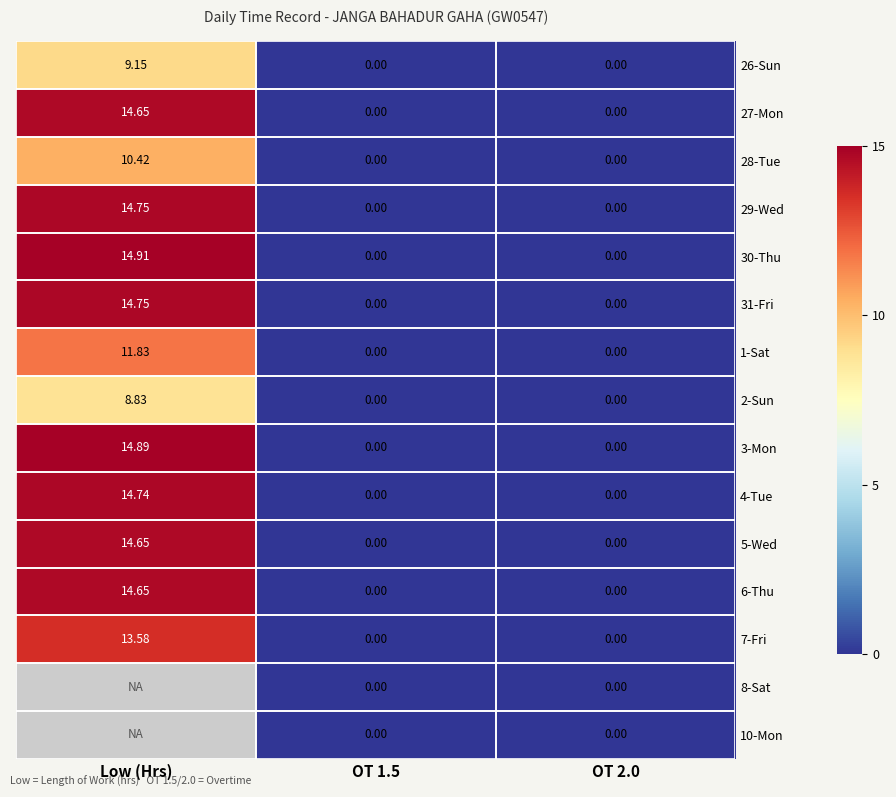

What is the spread (max minus min) of values at Low (Hrs)?

6.1